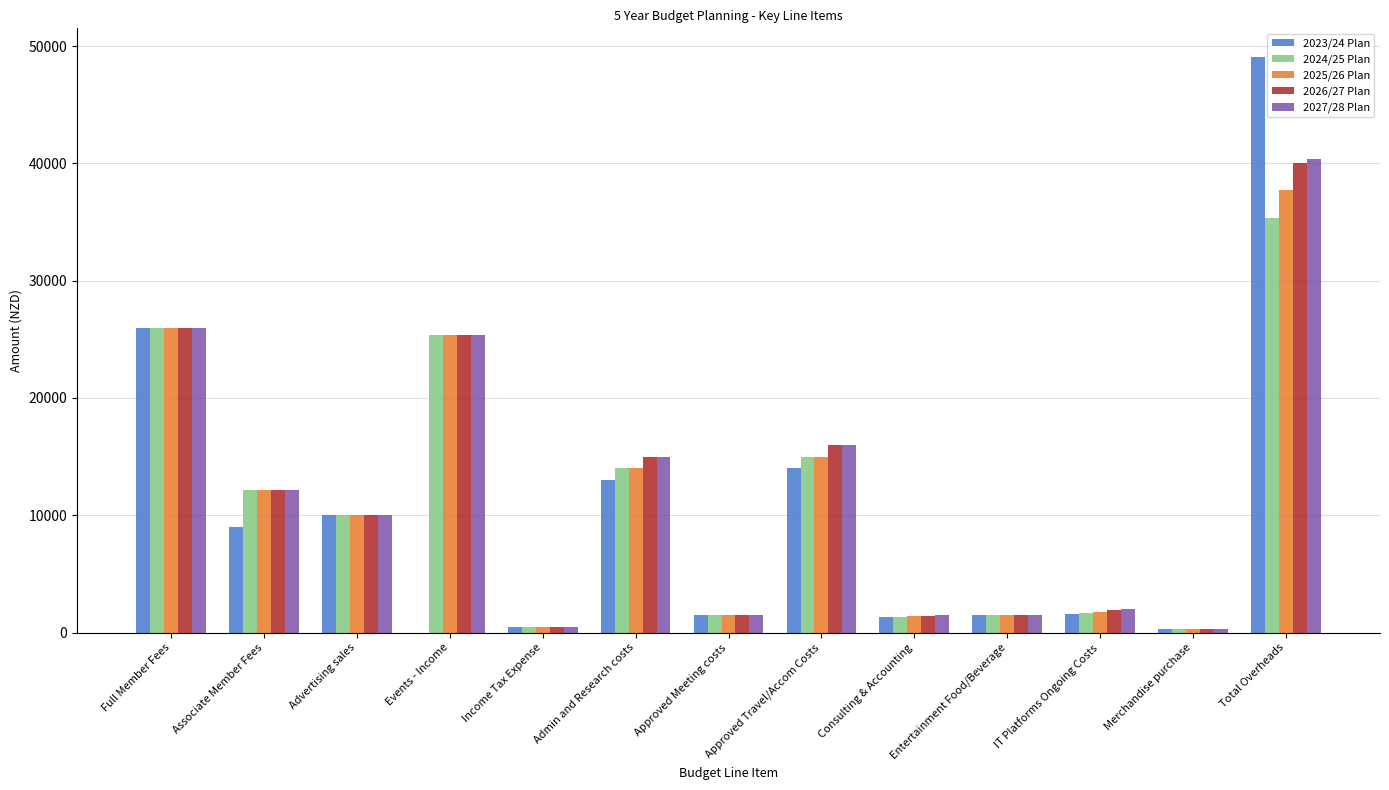

How many categories are shown in the chart?

13